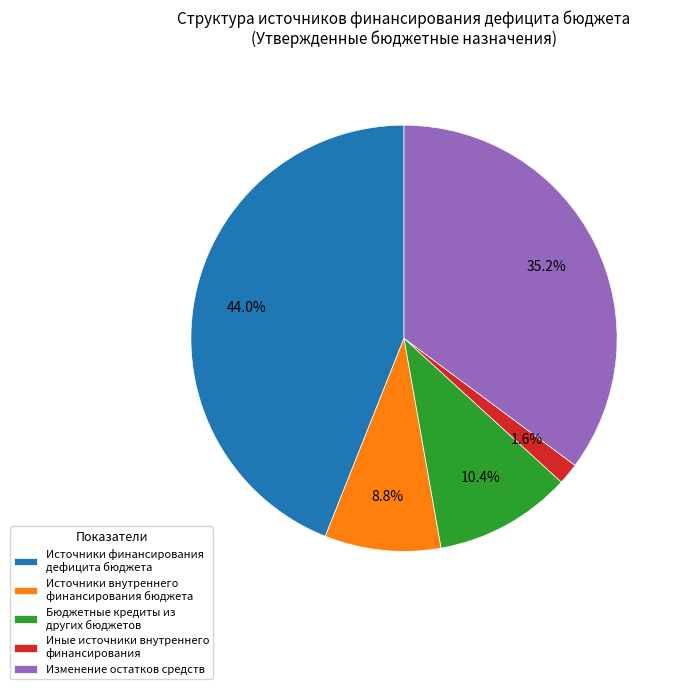

Is the sum of Источники финансирования дефицита бюджета and Бюджетные кредиты из других бюджетов greater than half?

Yes